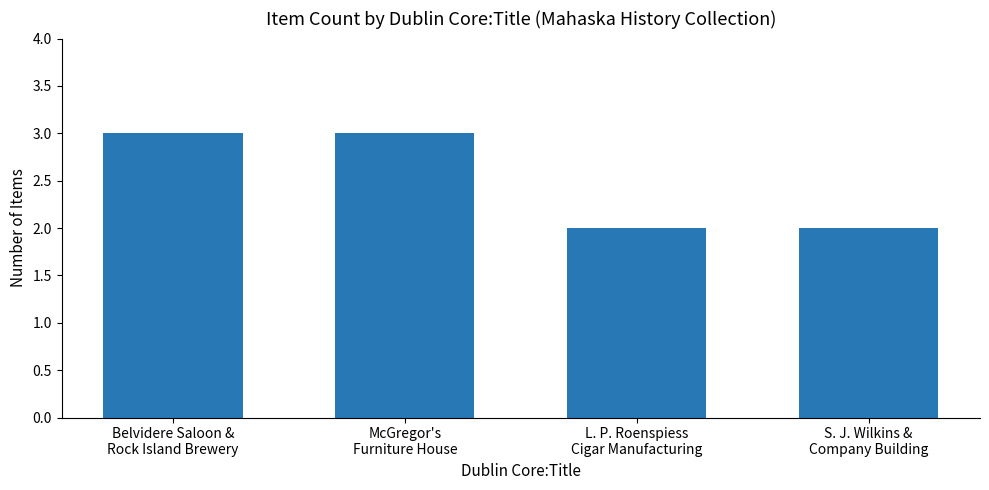

What is the smallest value displayed?

2